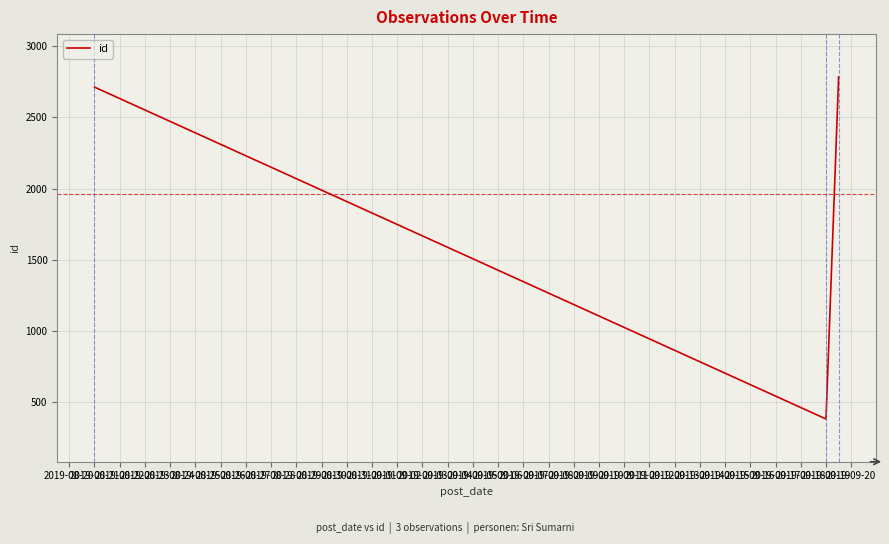

What is the sum of all values?

5878